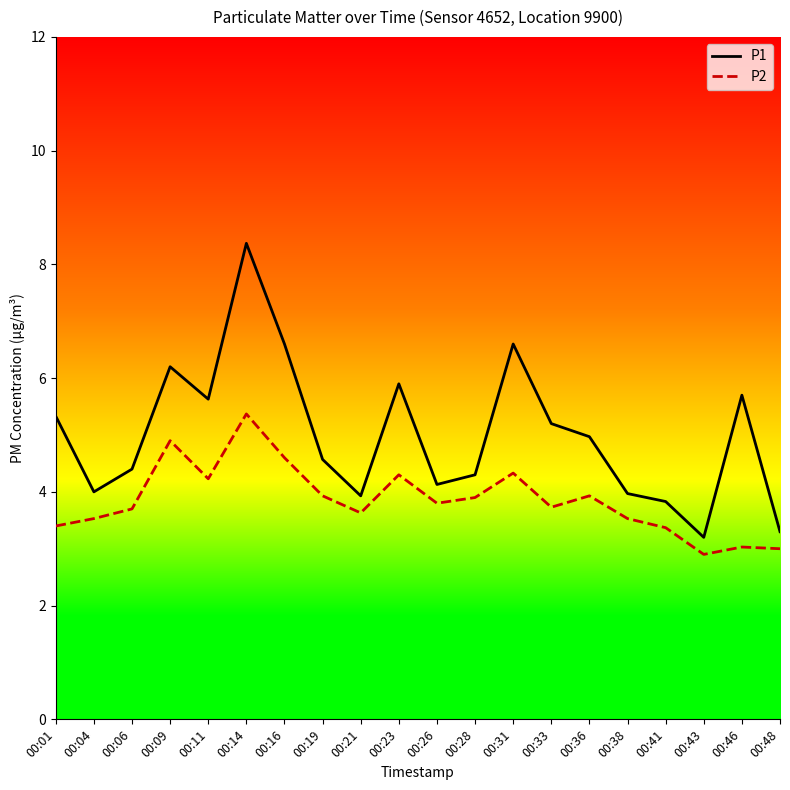

How many lines are shown in the chart?

2